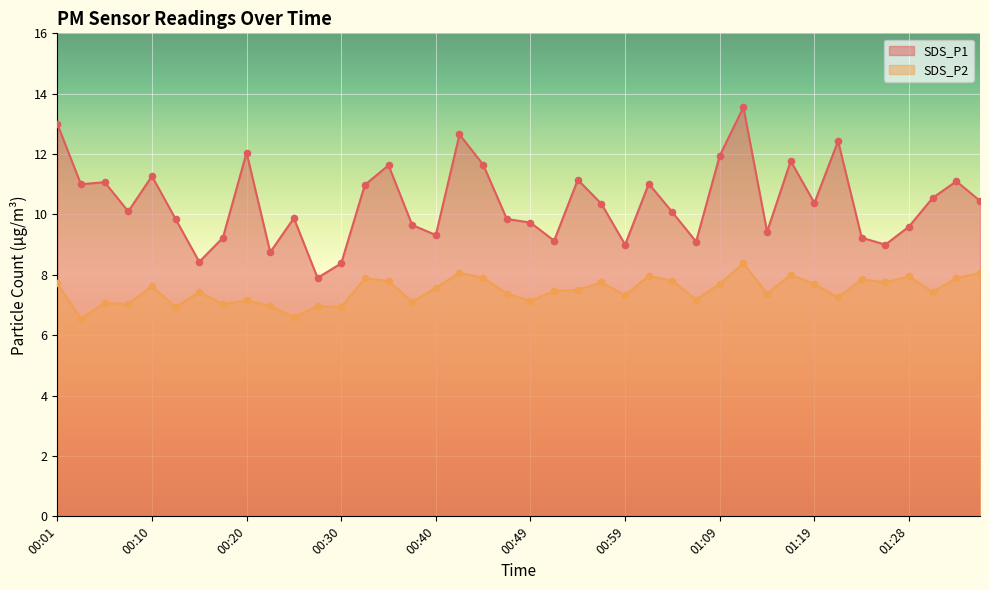

Is the value of SDS_P2 at 00:18 greater than the value of SDS_P1 at 01:09?

No